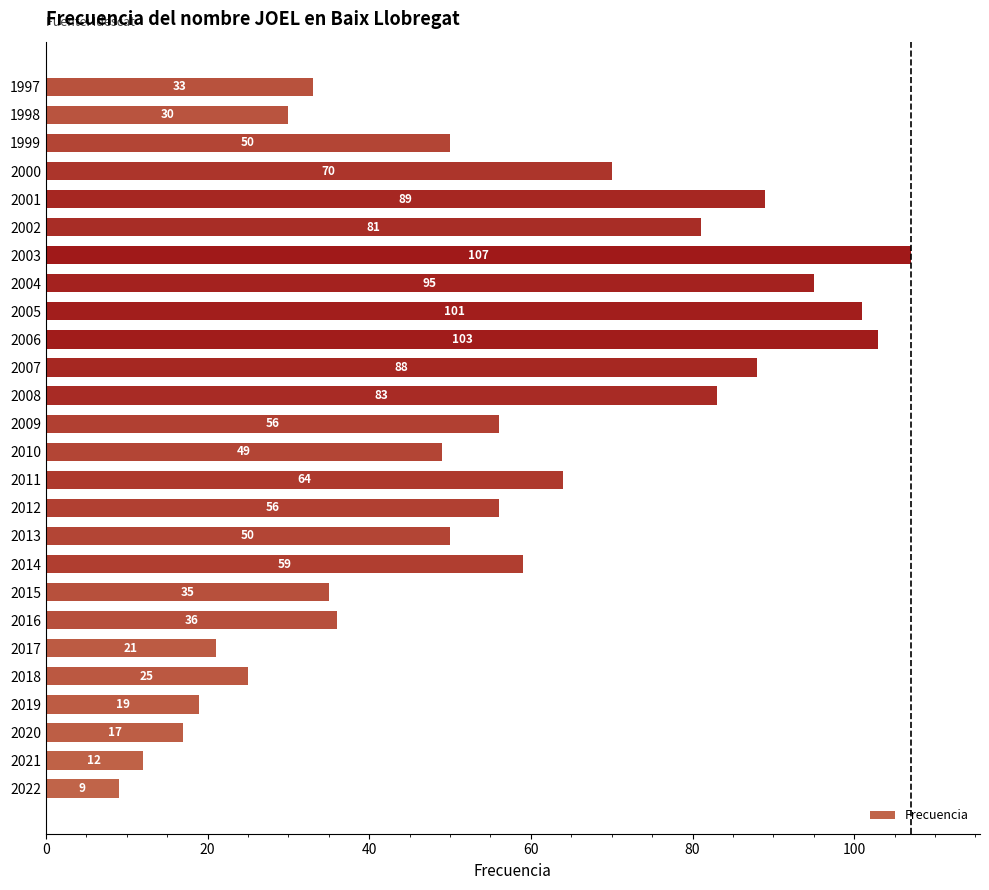

Is it true that the value at 2018 is 25?

True